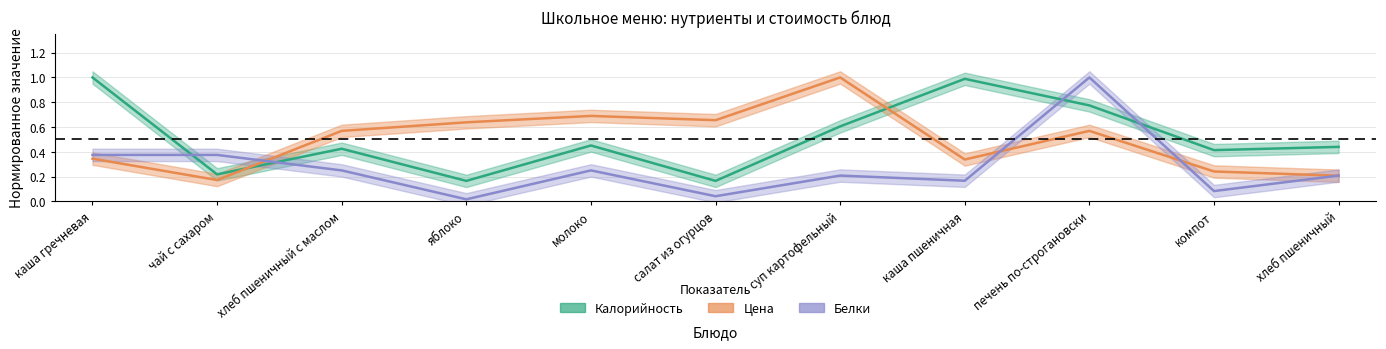

How many lines are shown in the chart?

3